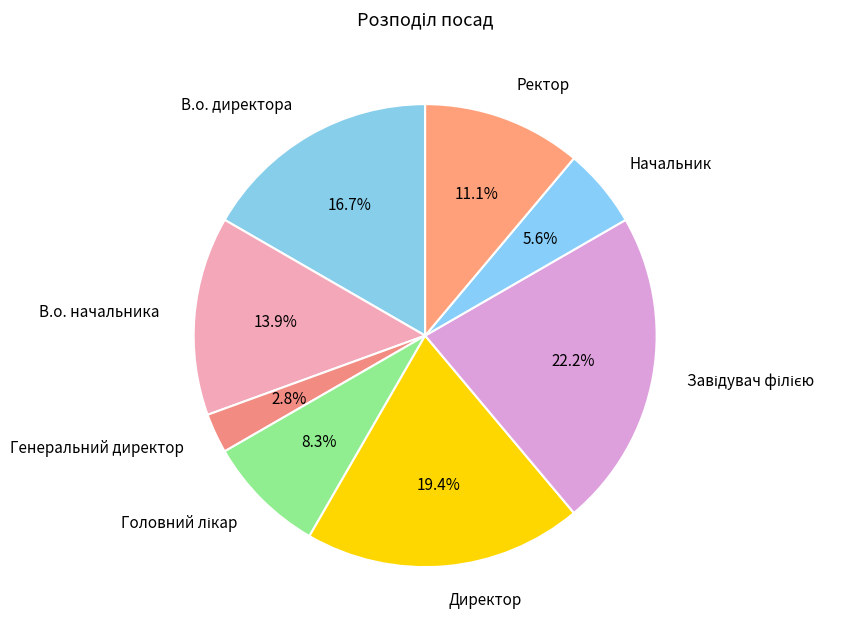

Which category has the smallest portion of the pie?

Генеральний директор